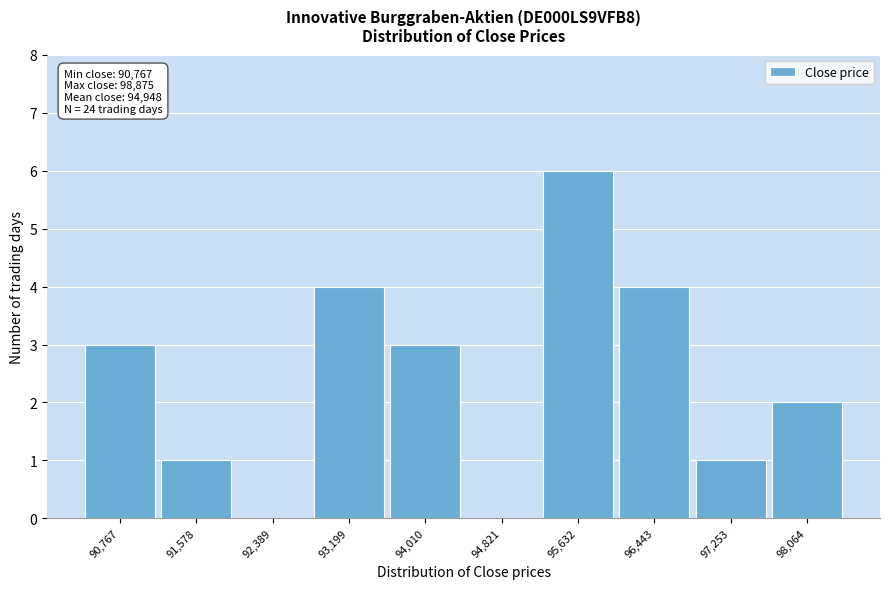

Reading left to right, extract all data points from this chart.

90,767=3	91,578=1	92,389=0	93,199=4	94,010=3	94,821=0	95,632=6	96,443=4	97,253=1	98,064=2